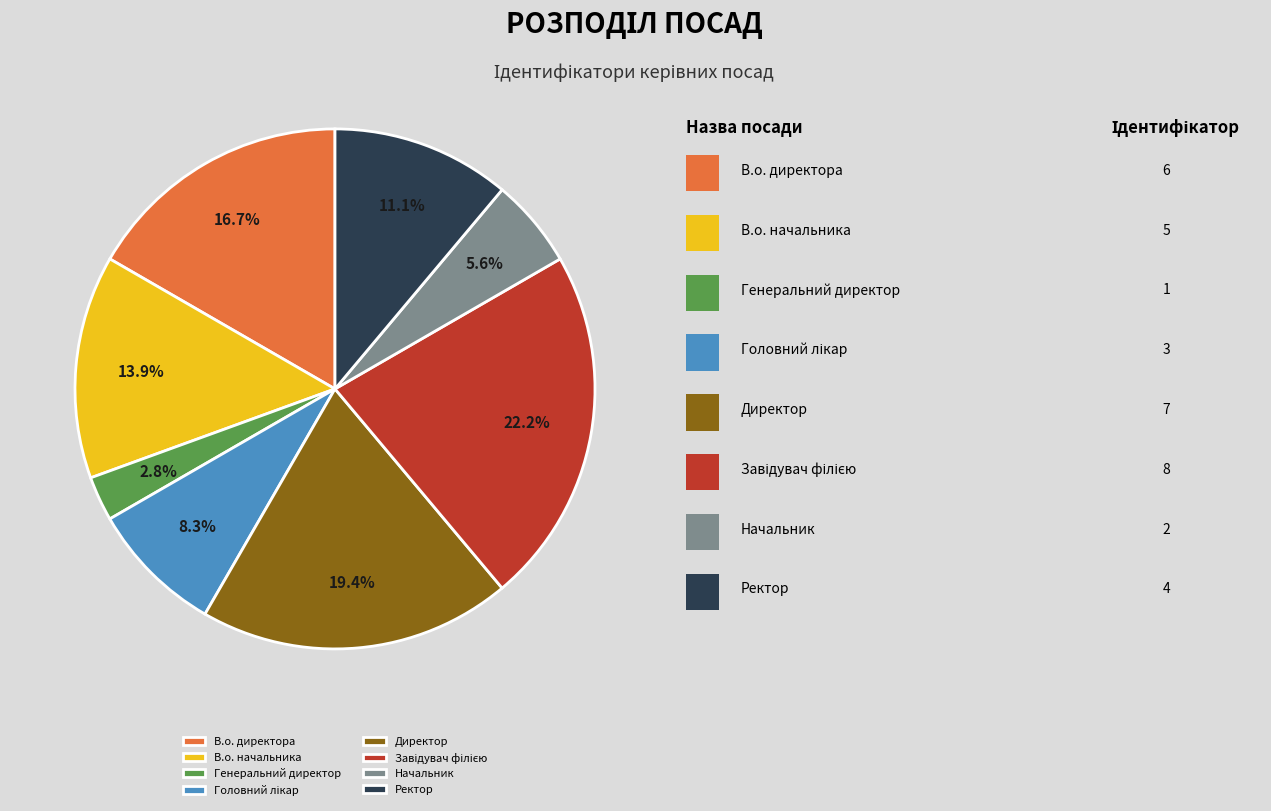

What percentage do В.о. директора and В.о. начальника together represent?

30.6%